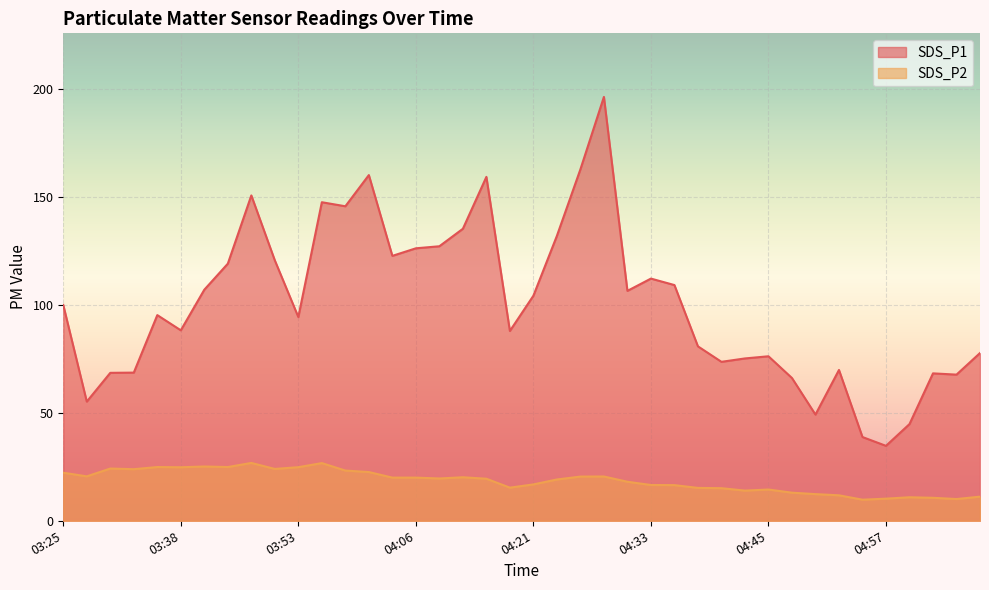

True or false: SDS_P1 and SDS_P2 cross at least once.

False